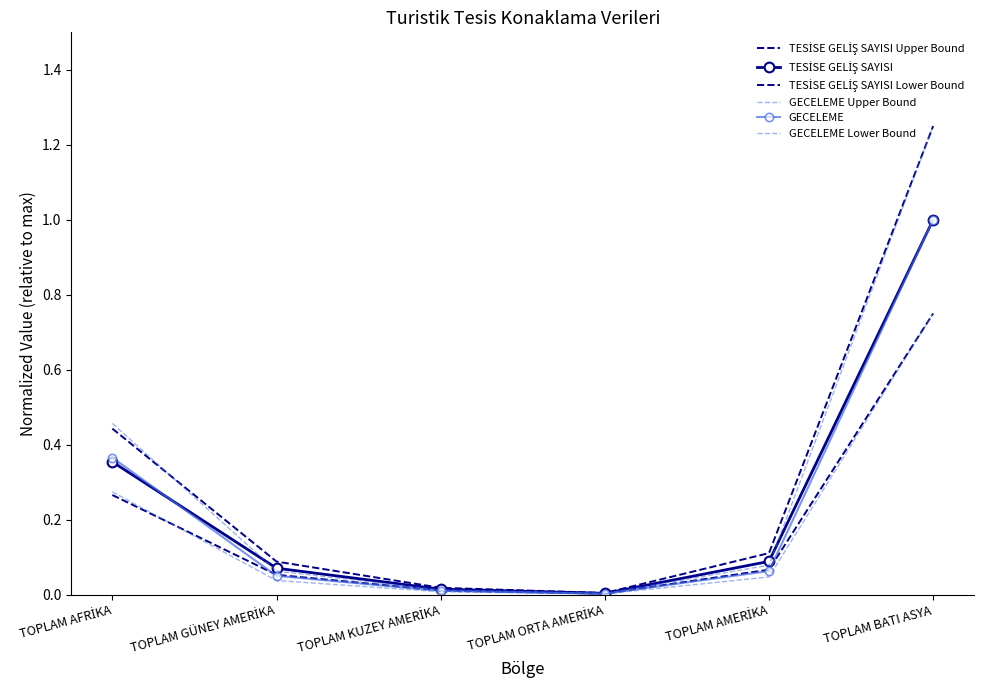

At TOPLAM BATI ASYA, list the series in order from largest to smallest.

TESİSE GELİŞ SAYISI Upper Bound, GECELEME Upper Bound, TESİSE GELİŞ SAYISI, GECELEME, TESİSE GELİŞ SAYISI Lower Bound, GECELEME Lower Bound